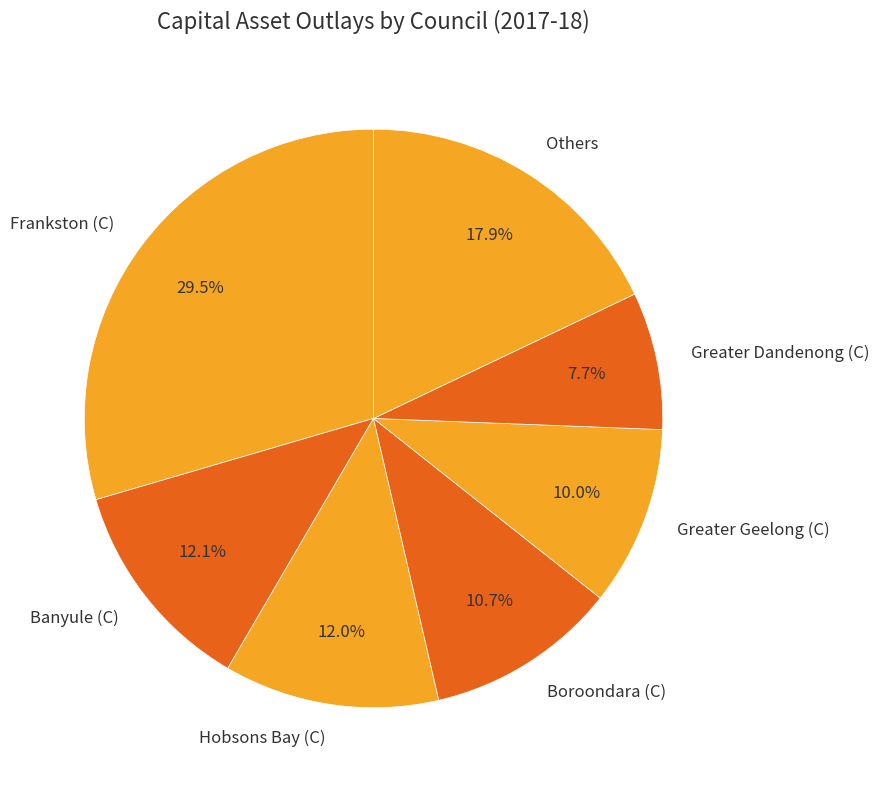

Does Hobsons Bay (C) represent more than half of the total?

No